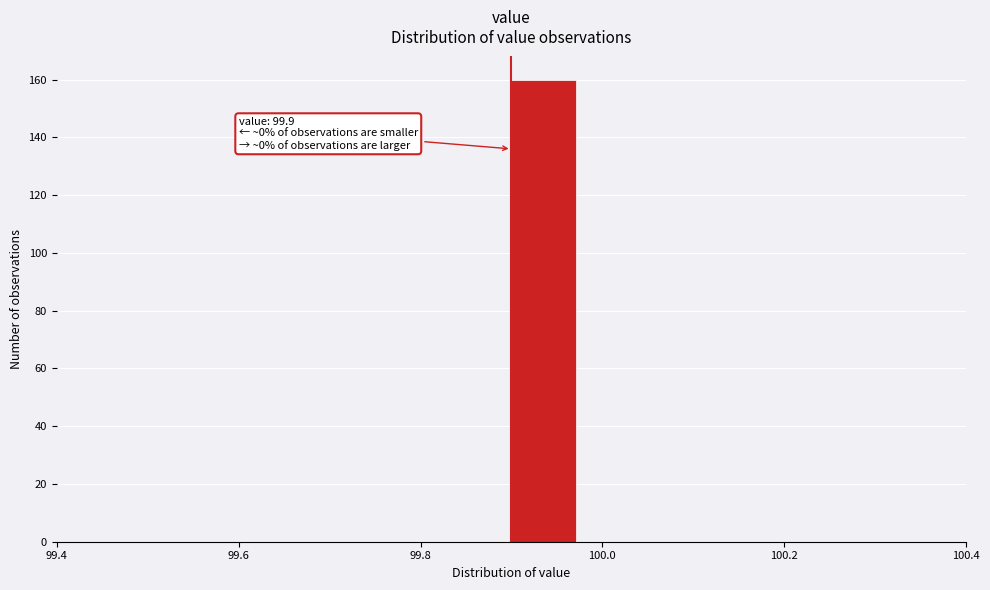

Read against the x-axis, roughly where is the centre of the tallest bar?

99.94